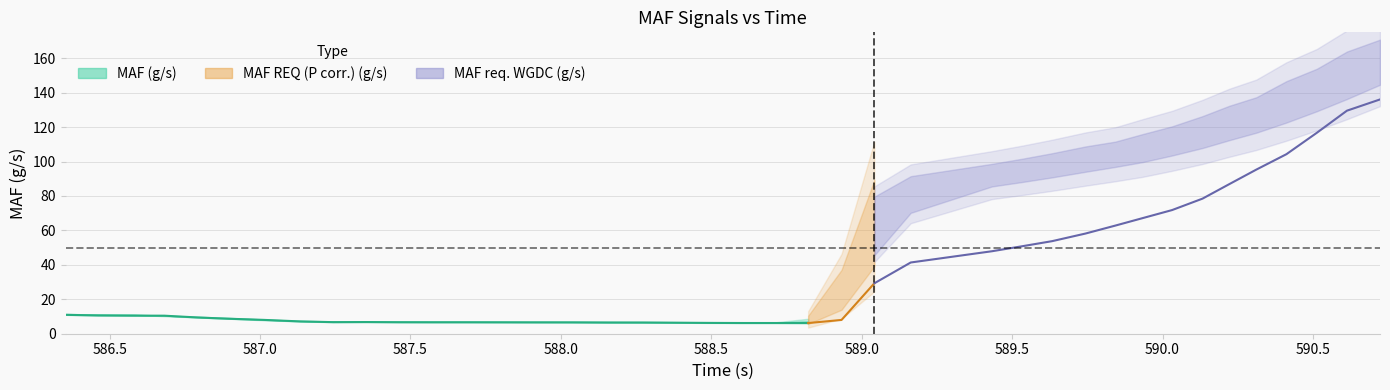

Is this an area chart (filled region under the line)?

No